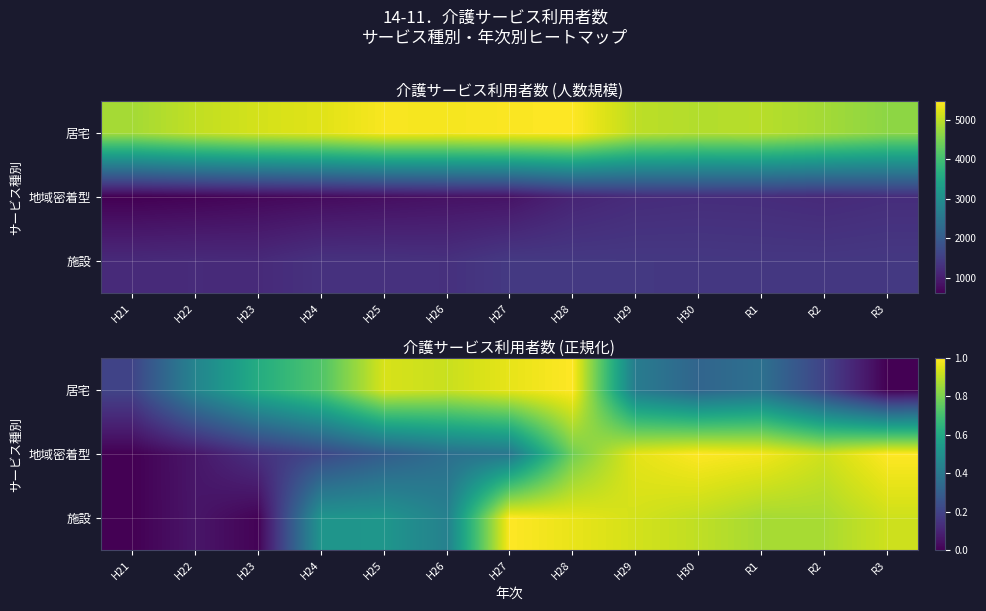

Rank the series by their maximum value, from lowest to highest.

施設, 地域密着型, 居宅